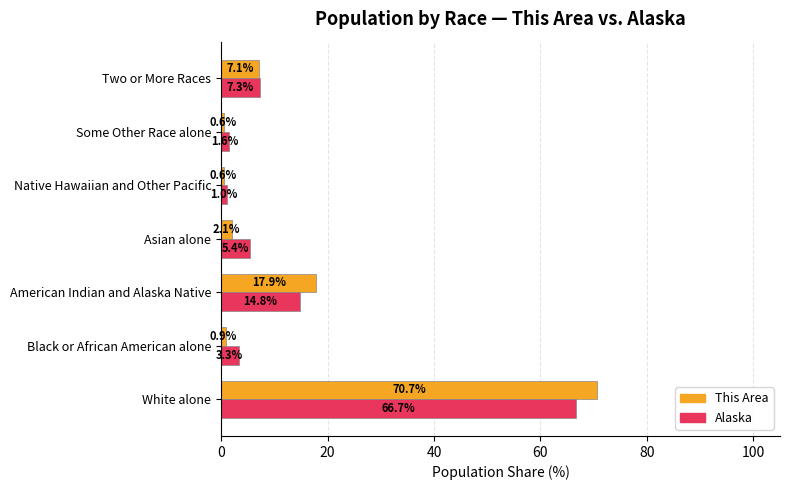

The Alaska series shows 66.7 at White alone. True or false?

True